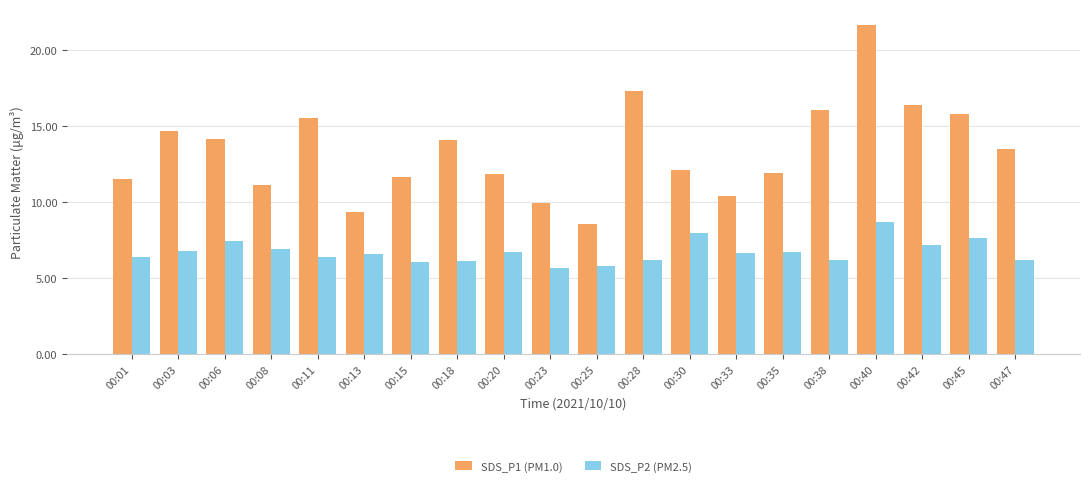

Does the chart contain any negative values?

No